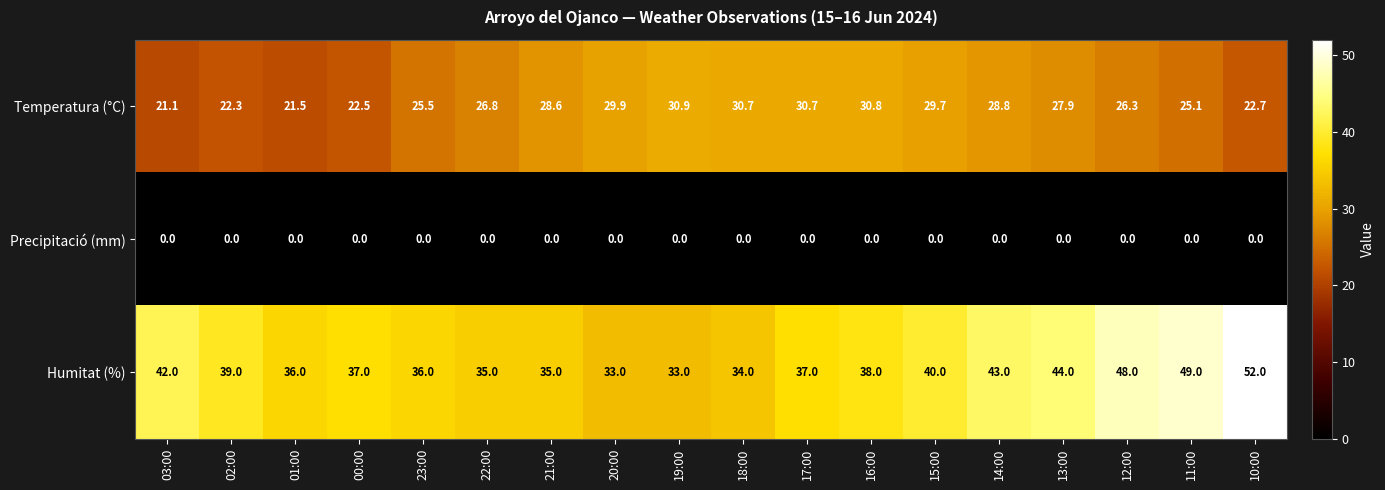

At which category is the sum across all series the highest?

10:00